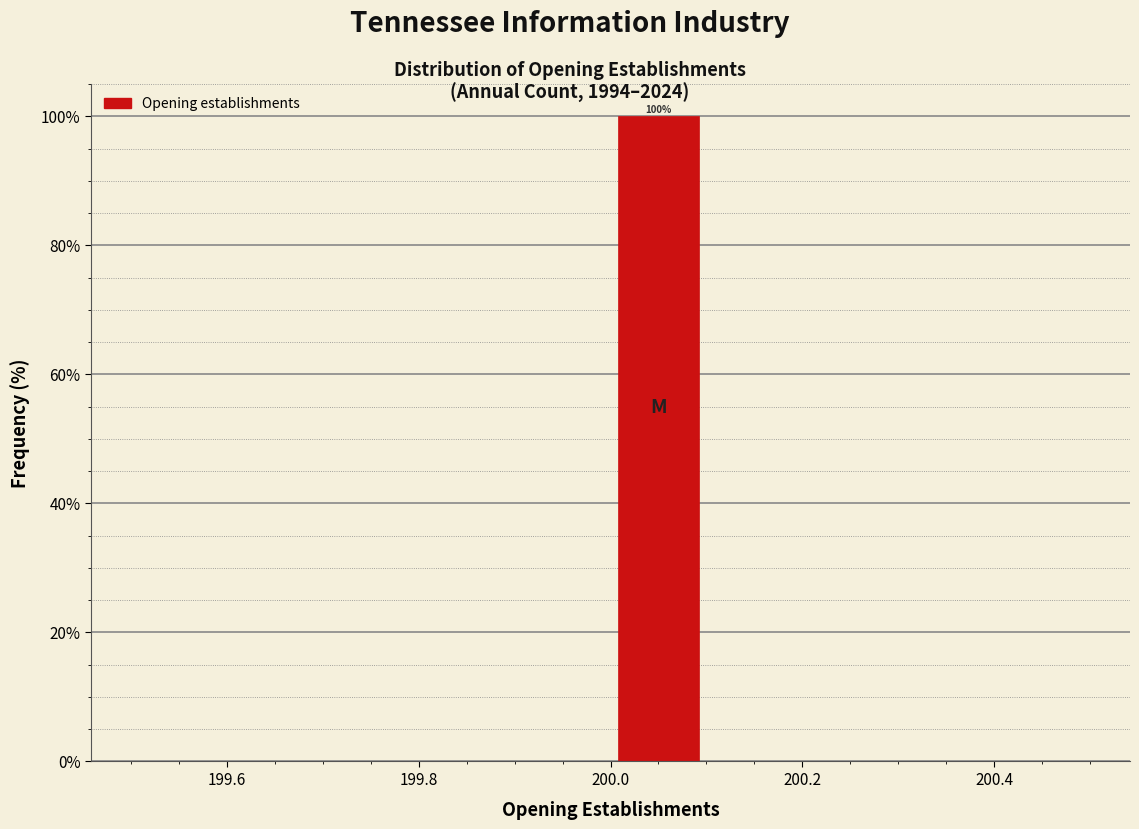

Which range on the x-axis has the tallest bar?

200.0 to 200.1